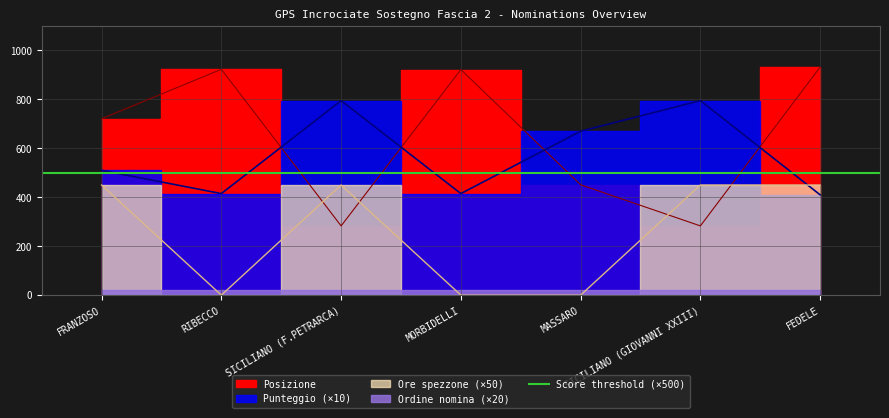

How many data points in Punteggio are above 510?

3